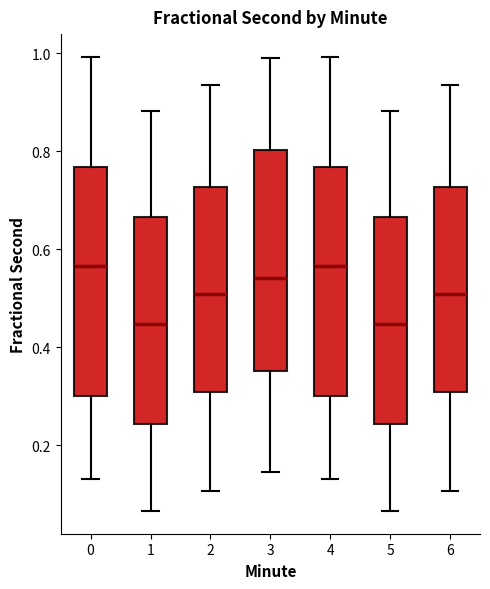

Where is the upper edge of the box at x = 3 on the y-axis? The values are not printed on the chart, so give them approximately, as read against the axis.

0.80